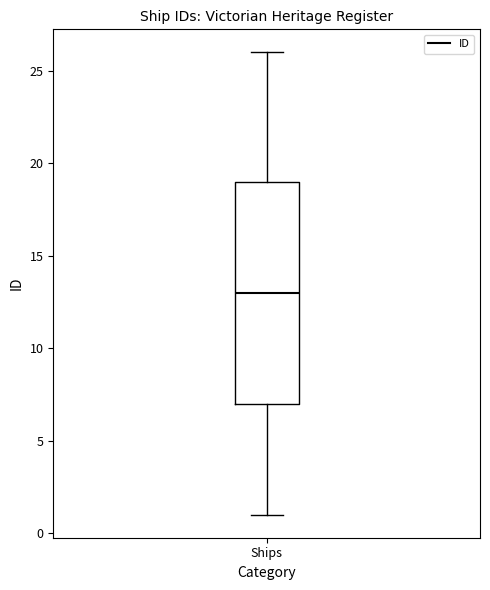

Read this box plot against the y-axis: the position of the median line, the range covered by the box, and the ends of both whiskers. The values are not printed on the chart, so give them approximately, as read against the axis.

median 13, box 7 to 19, whiskers 1 to 26